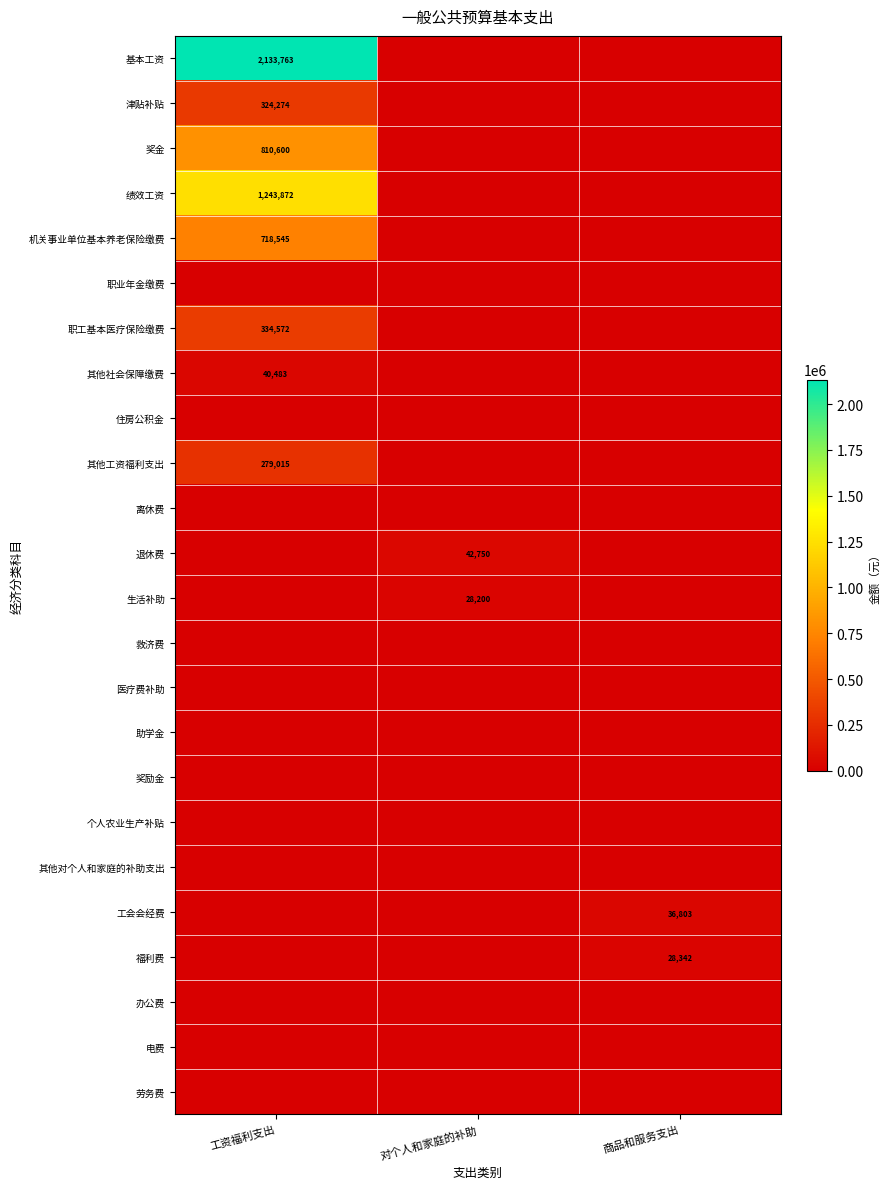

The 福利费 series shows 28342 at 商品和服务支出. True or false?

True